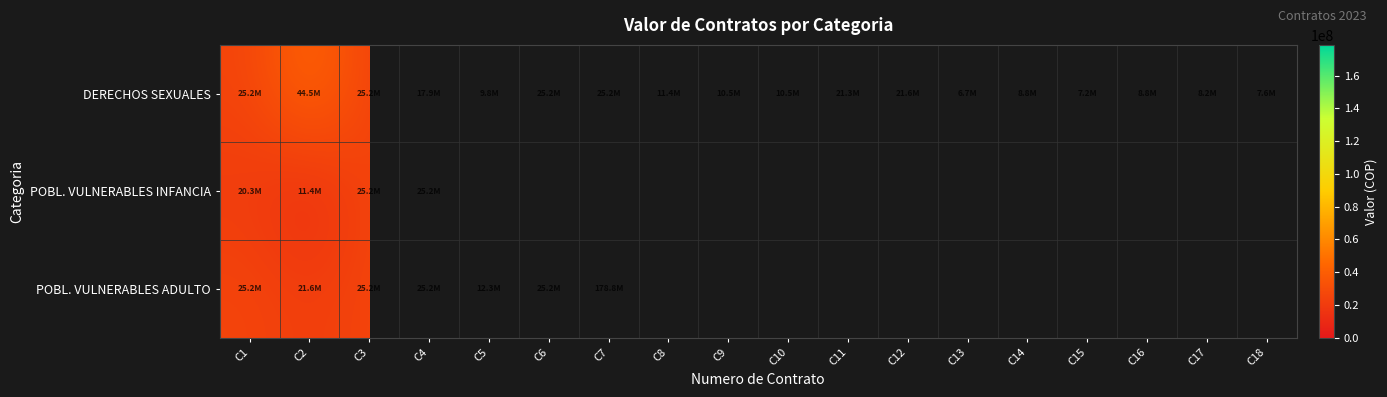

True or false: DERECHOS SEXUALES has a value of 25200000.0 at C7.

True